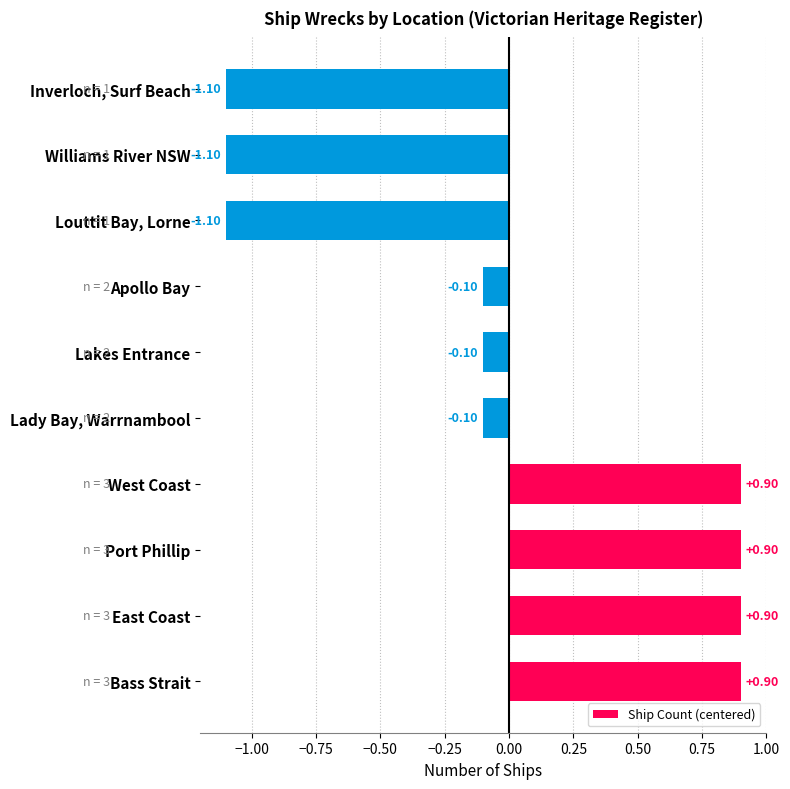

Which has a higher value, East Coast or Williams River NSW?

East Coast